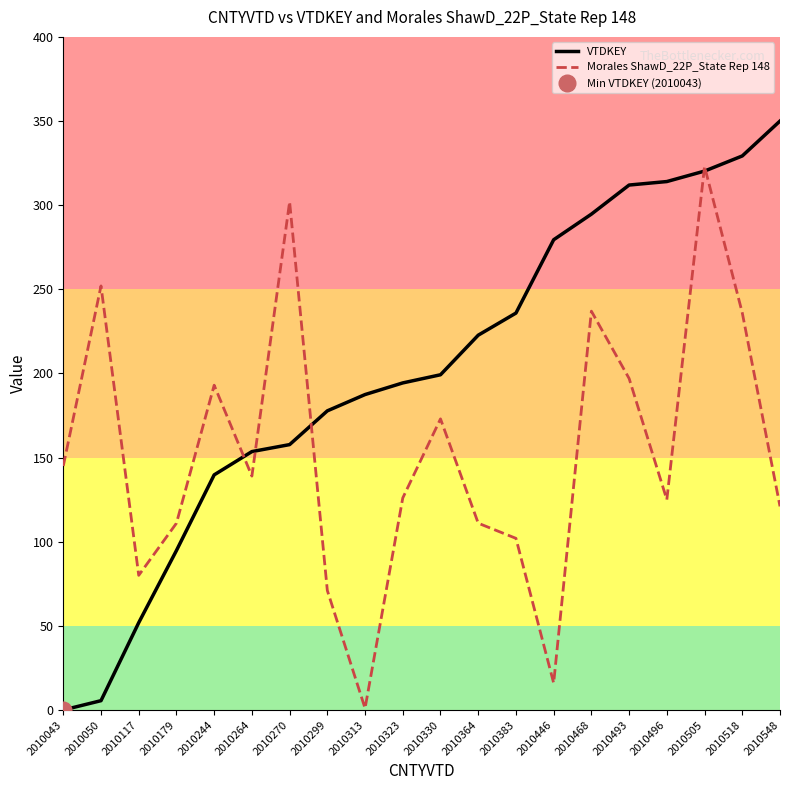

How many lines are shown in the chart?

2